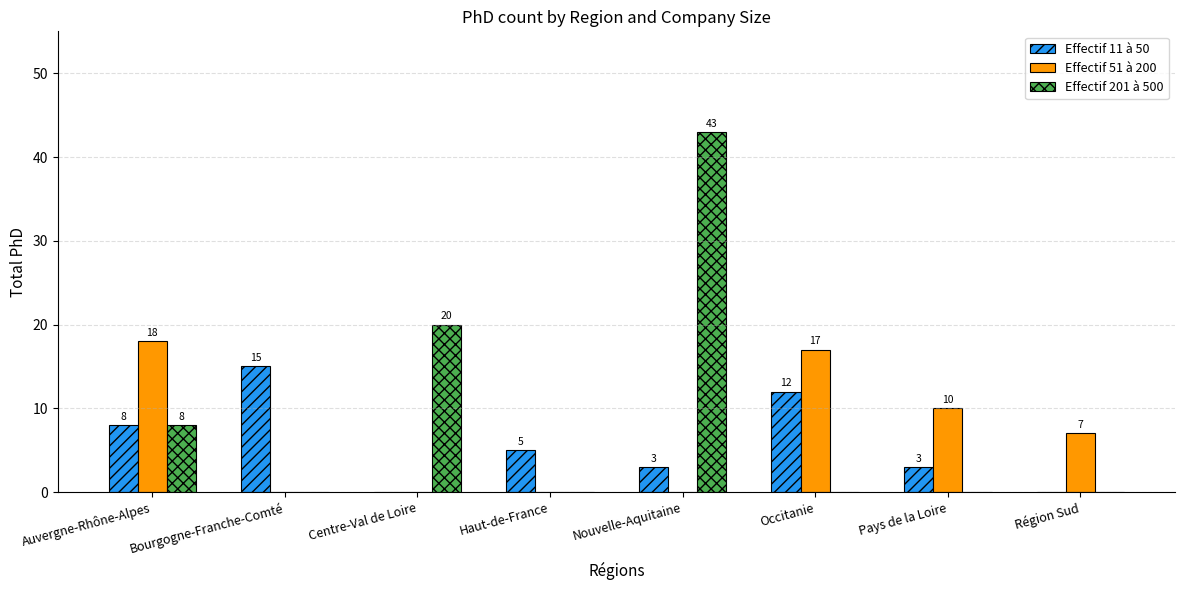

Between Auvergne-Rhône-Alpes and Bourgogne-Franche-Comté, which series saw the biggest shift?

Effectif 51 à 200